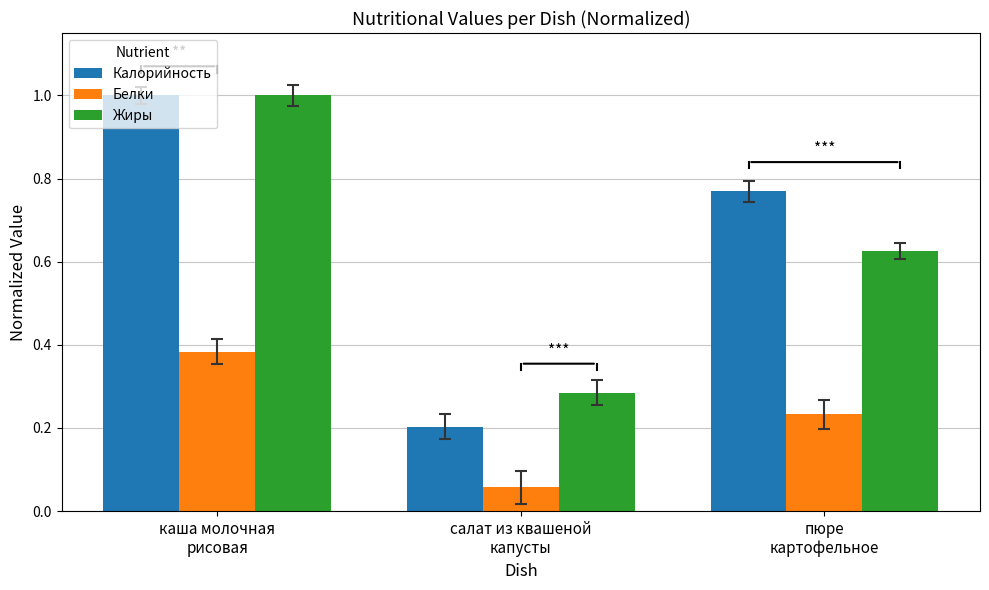

At which label is Белки closest to 0?

салат из квашеной
капусты